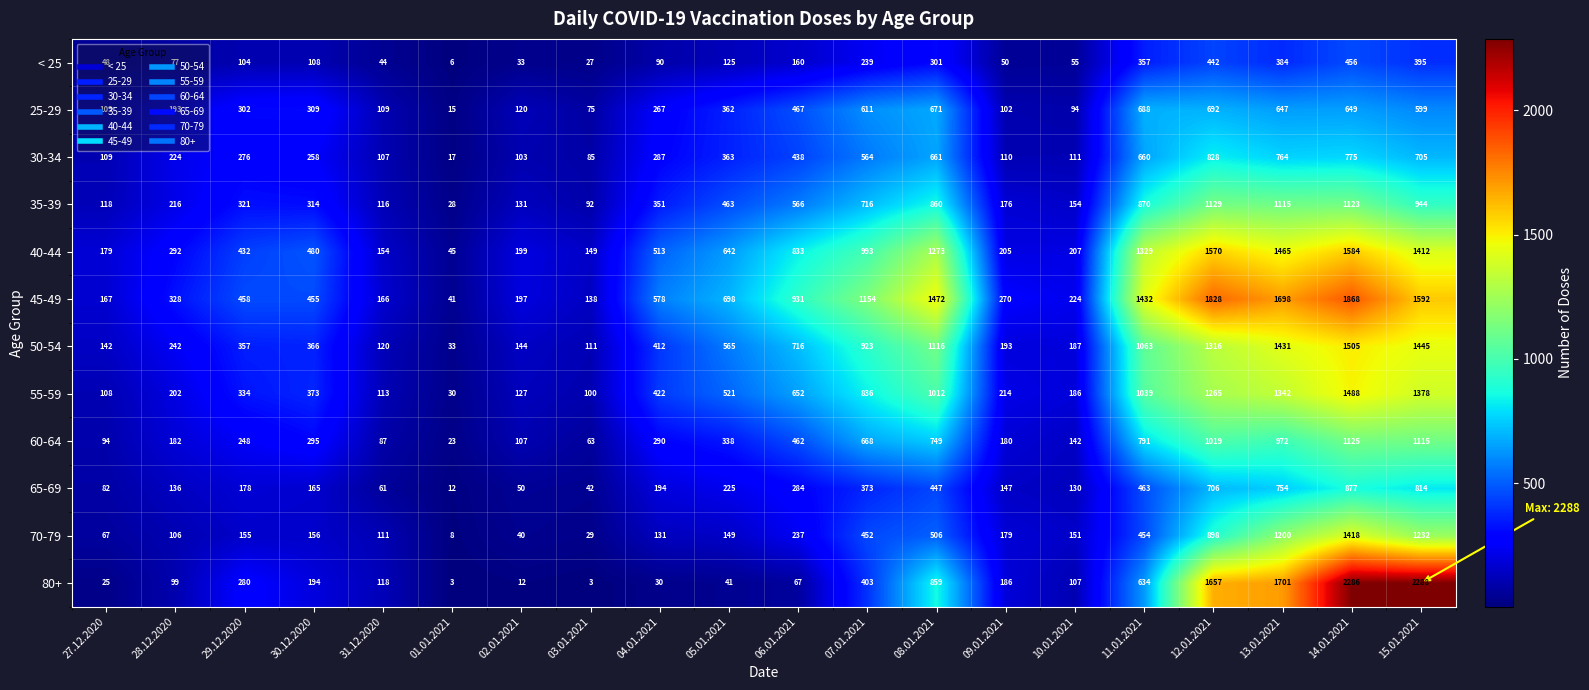

What is the difference between the maximum and minimum values in the 35-39 series?

1101